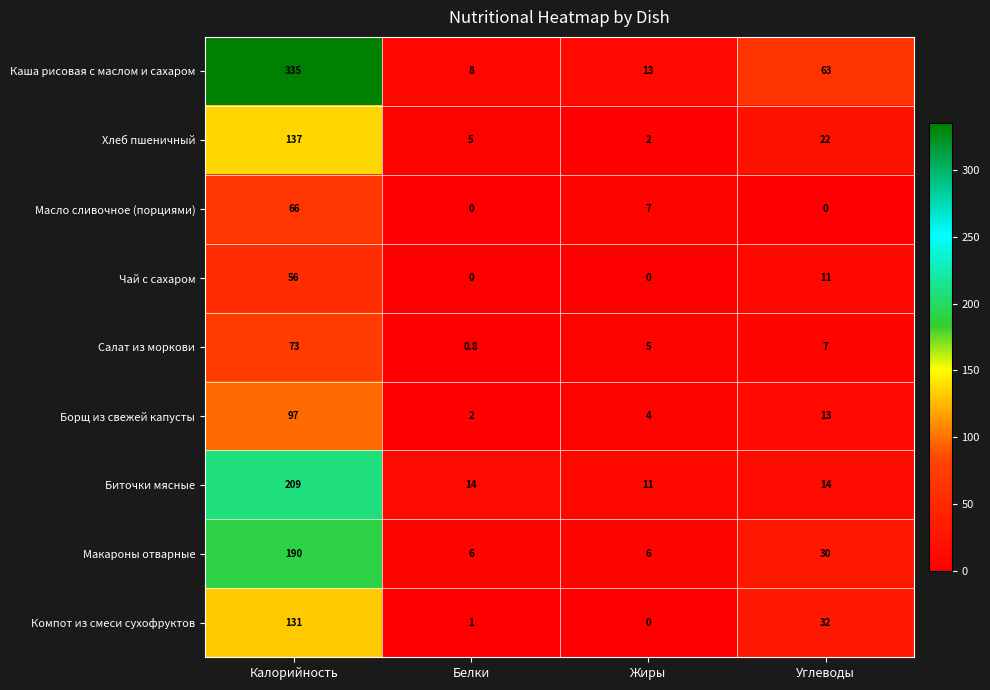

What is the sum of the Салат из моркови values at Жиры and Калорийность?

78.0